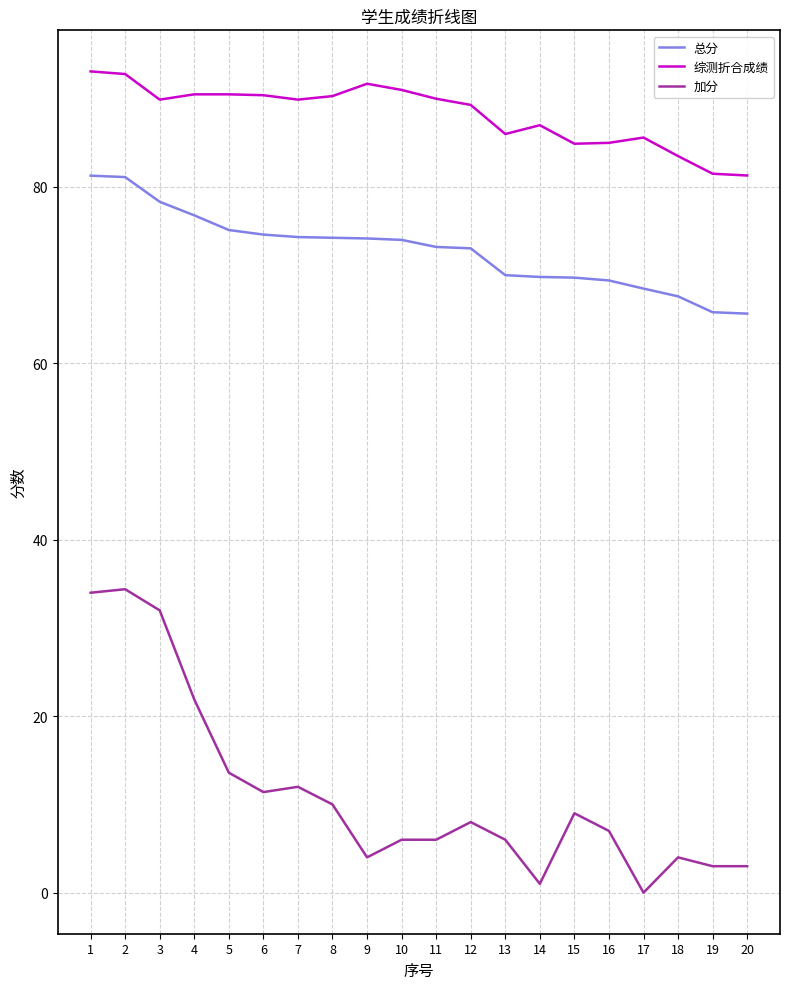

What is the difference between the highest and lowest values at 4?

68.6